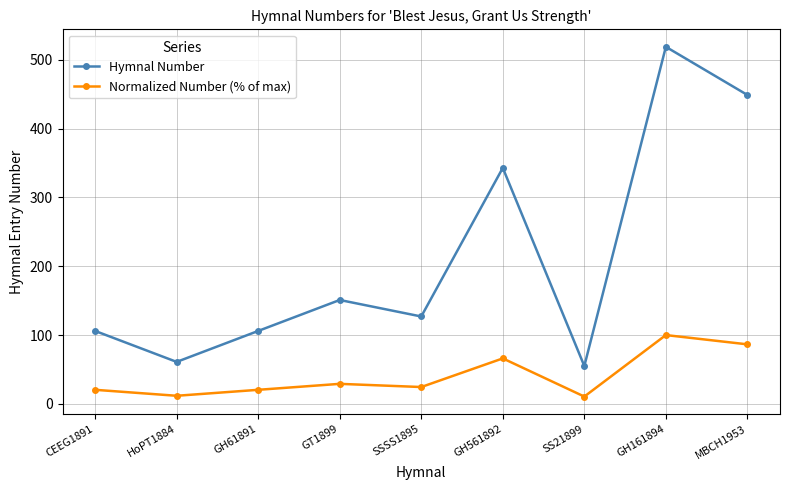

The Hymnal Number series shows 236.4 at GT1899. True or false?

False